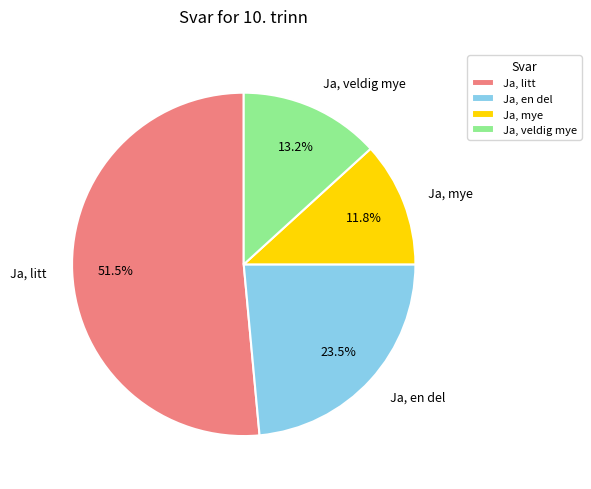

Is it true that Ja, veldig mye is 4% of the pie?

False